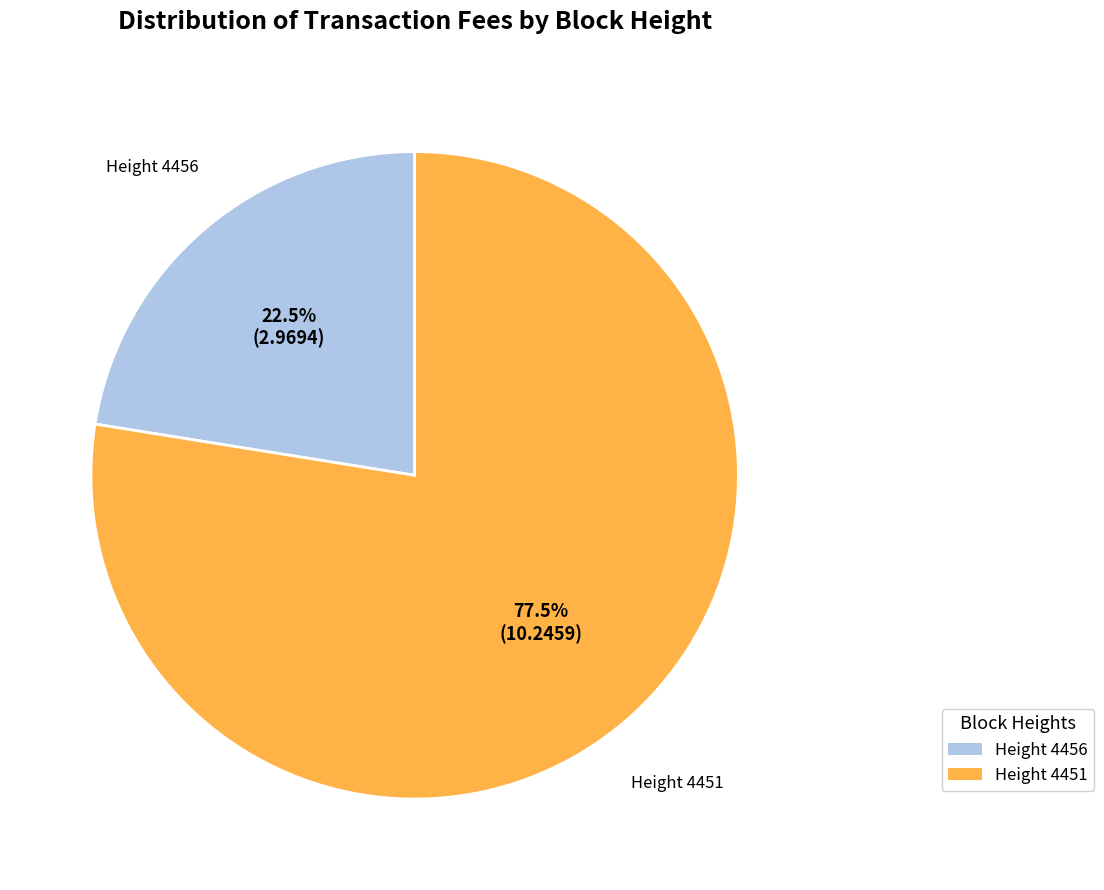

How many segments does this pie chart have?

2